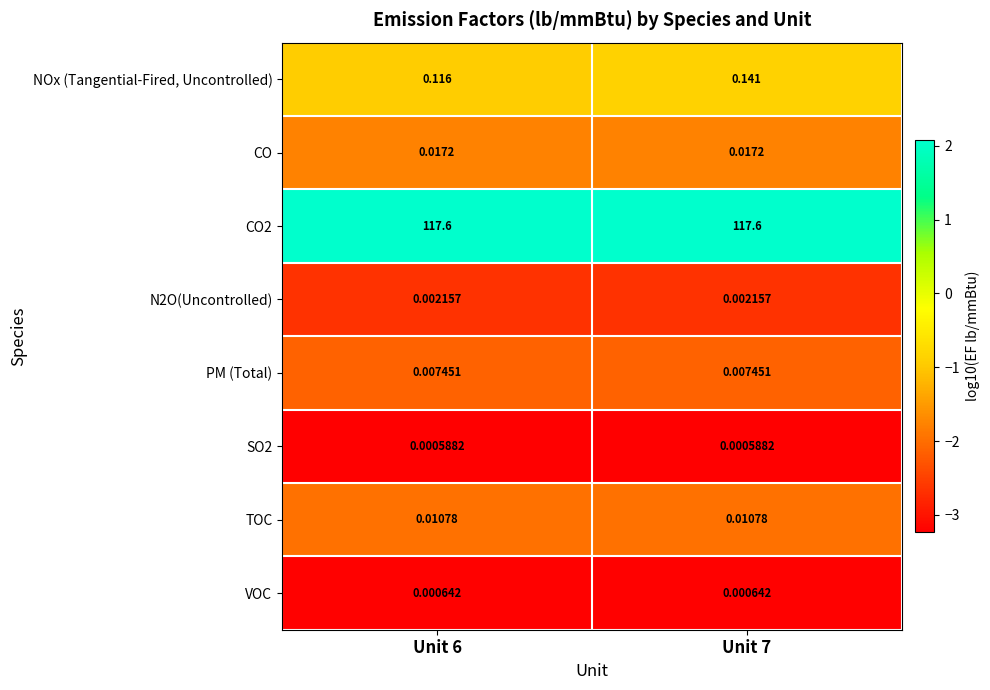

Which series changed the most between Unit 6 and Unit 7?

NOx (Tangential-Fired, Uncontrolled)